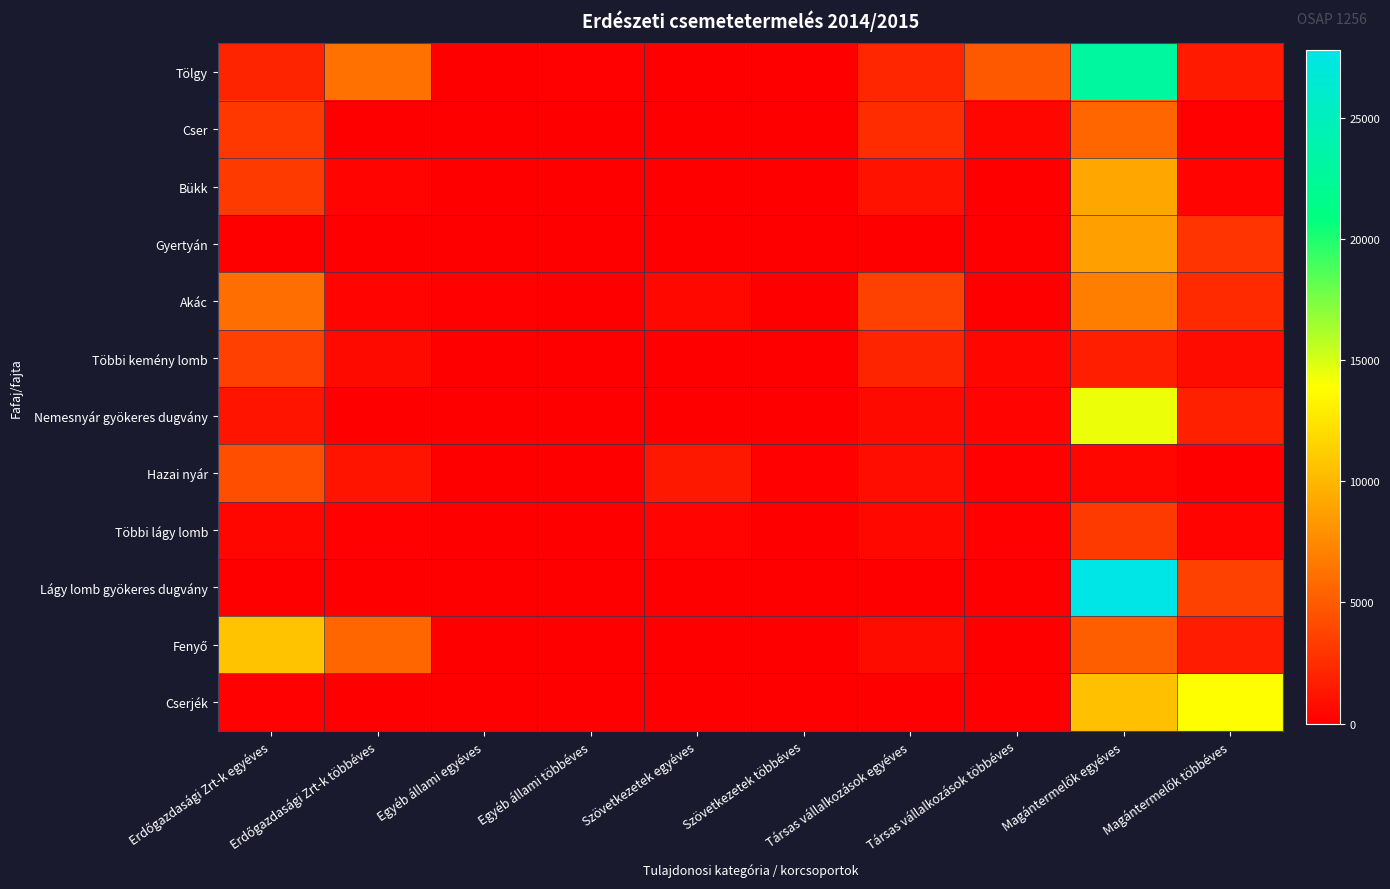

How many series are shown in this chart?

12